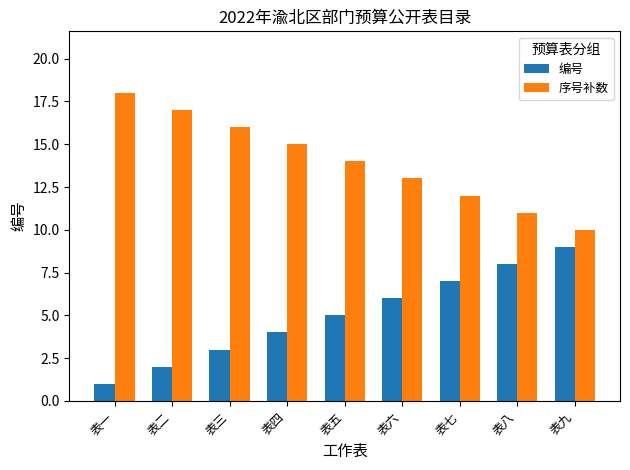

What is the difference between the highest and lowest values at 表一?

17